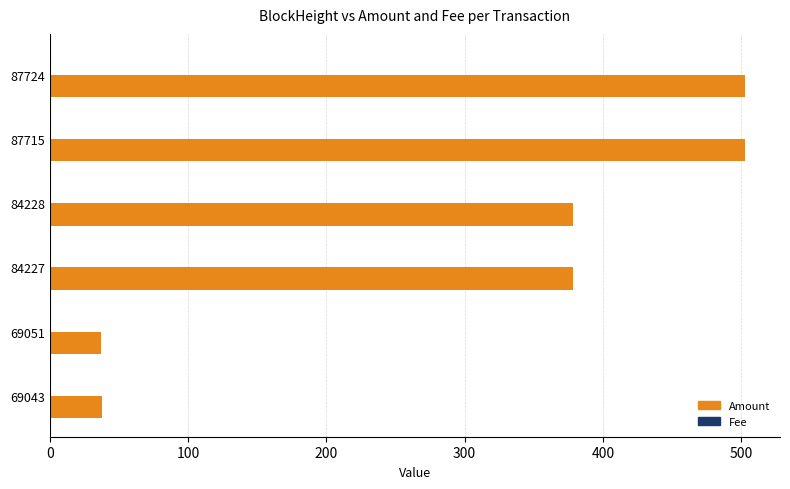

Which series has the largest total across all categories?

Amount